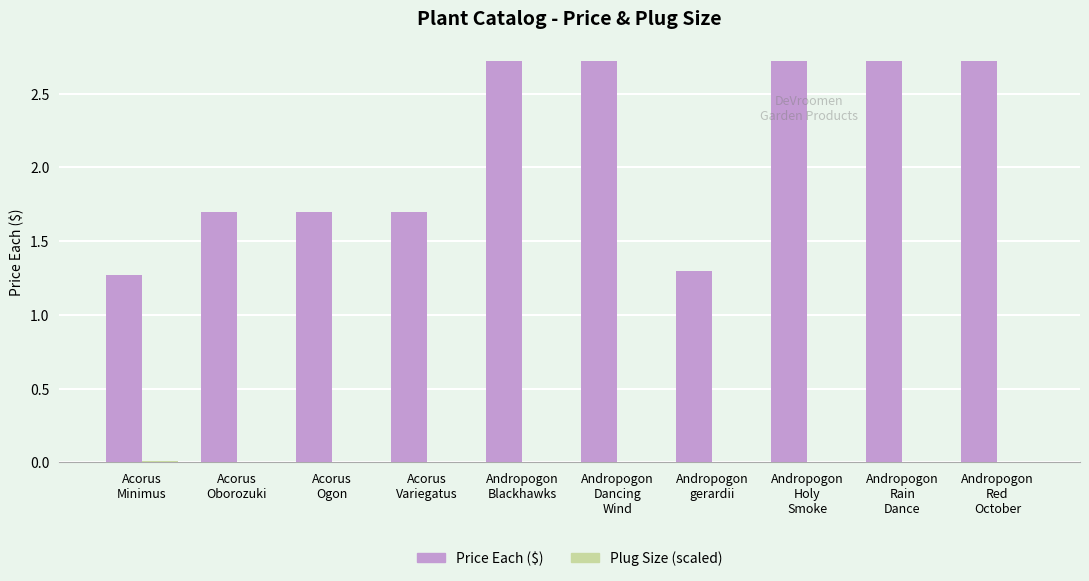

Does the chart contain stacked bars?

No